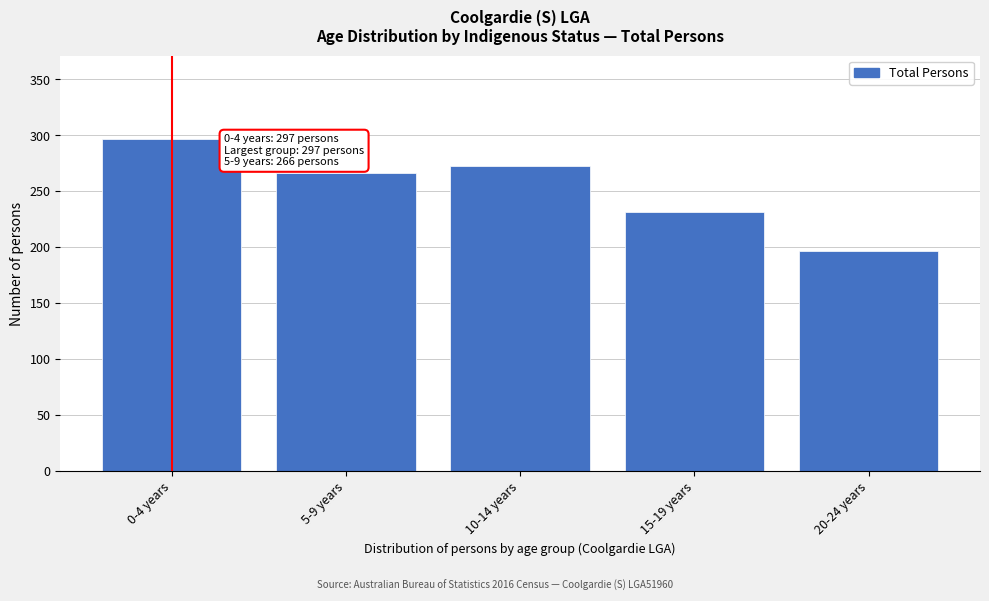

Reading left to right, transcribe all the data shown in this chart.

297	266	273	232	197